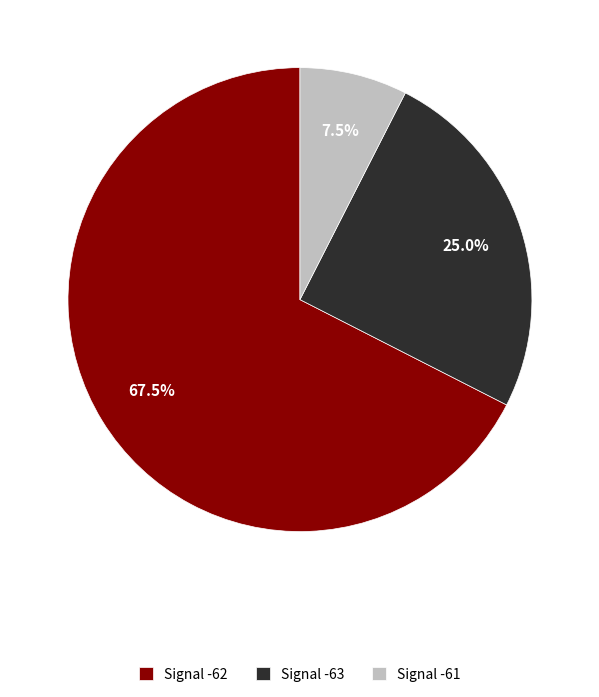

Combined, what portion of the pie is Signal -61 and Signal -63?

32.5%